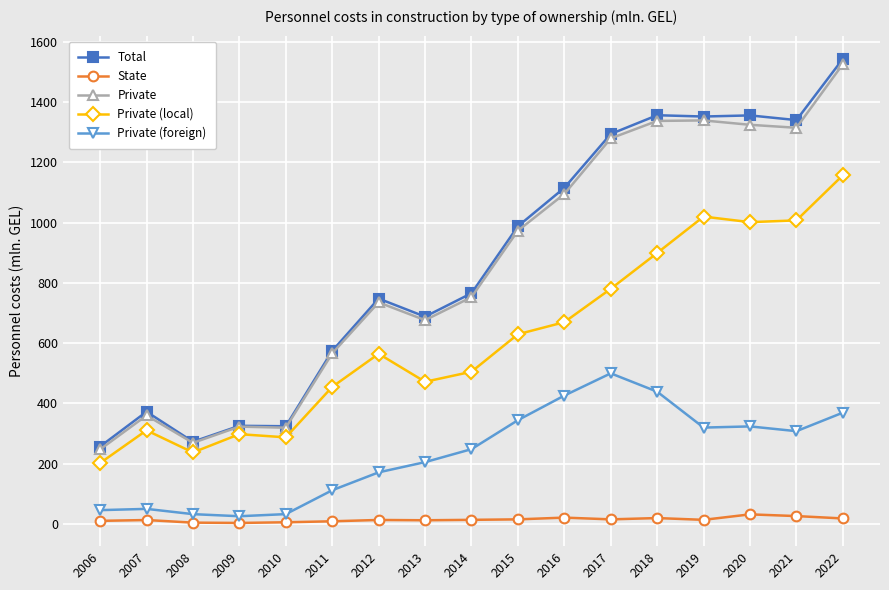

What are all the series names shown in the legend?

Total, State, Private, Private (local), Private (foreign)